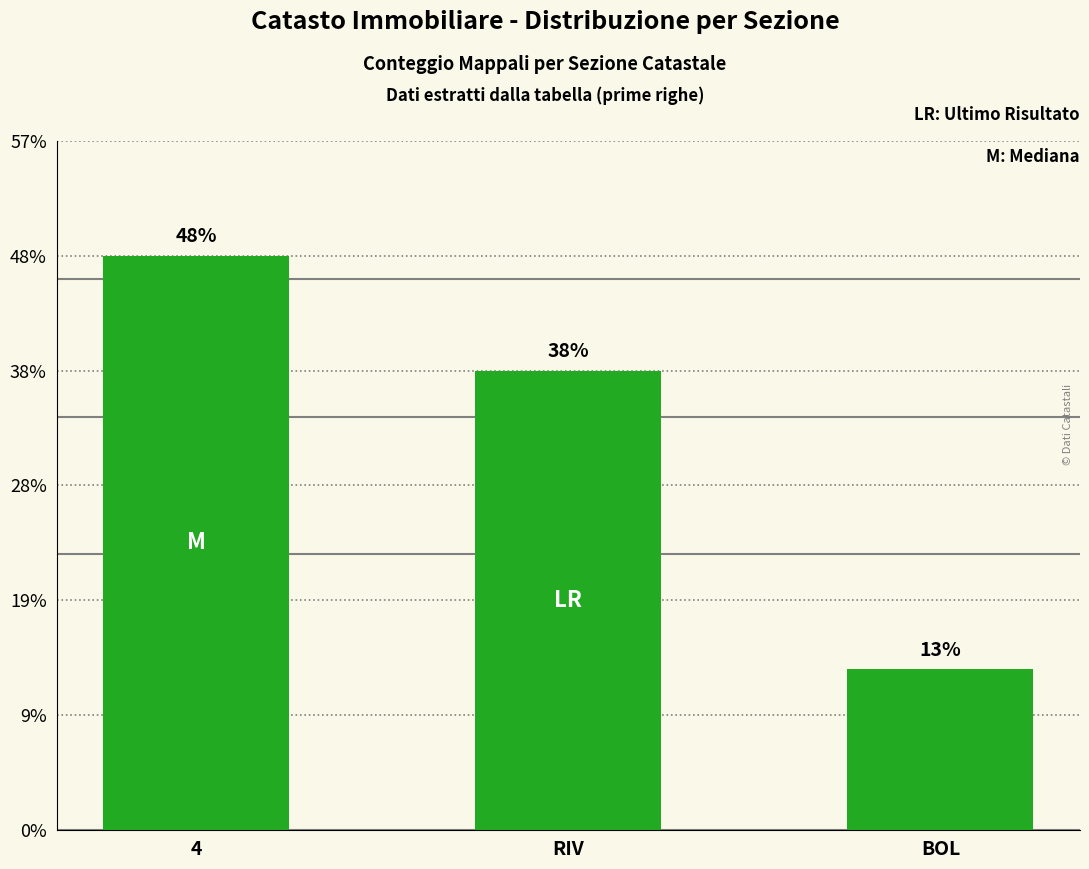

True or false: the data shows 34 at RIV.

False